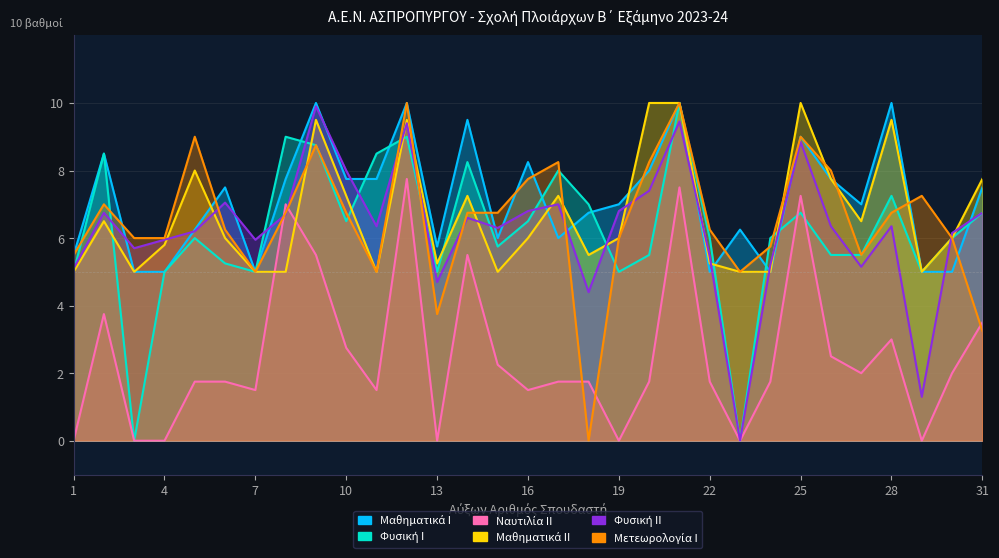

The Μαθηματικά Ι series shows 10.0 at 28. True or false?

True